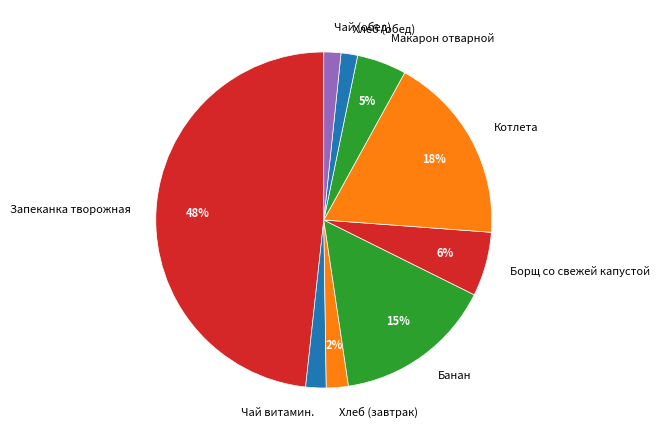

Is the sum of Хлеб (обед) and Котлета greater than half?

No